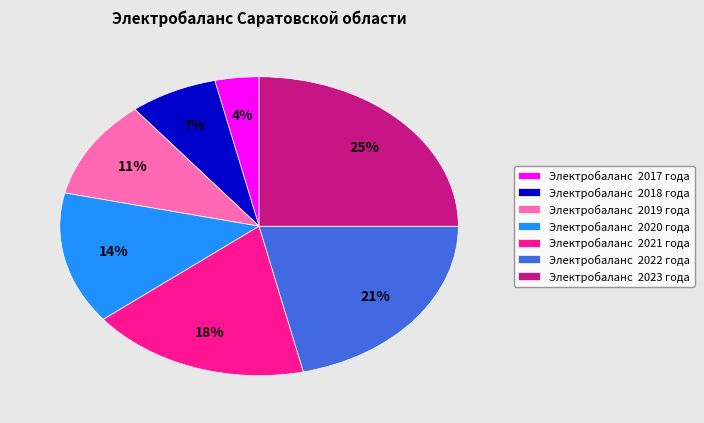

True or false: Электробаланс 2019 года accounts for 11% of the total.

True